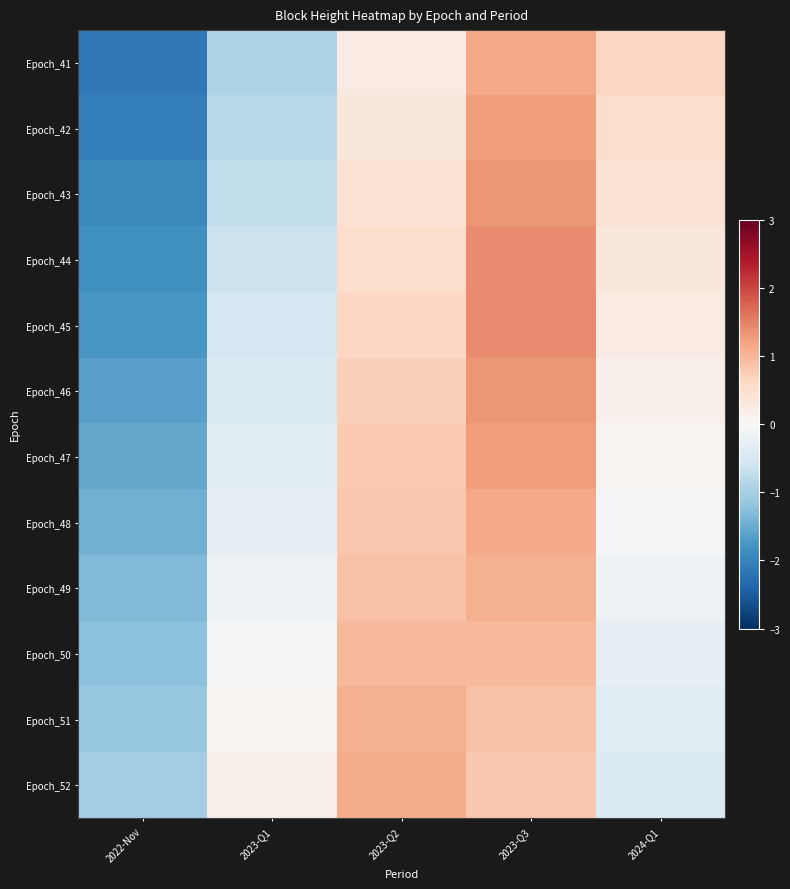

Reading right to left, extract all data points from this chart.

Epoch_41: 2024-Q1=0.6	2023-Q3=1.1	2023-Q2=0.2	2023-Q1=-0.9	2022-Nov=-2.1
Epoch_42: 2024-Q1=0.5	2023-Q3=1.2	2023-Q2=0.3	2023-Q1=-0.8	2022-Nov=-2.0
Epoch_43: 2024-Q1=0.4	2023-Q3=1.3	2023-Q2=0.4	2023-Q1=-0.7	2022-Nov=-1.9
Epoch_44: 2024-Q1=0.3	2023-Q3=1.4	2023-Q2=0.5	2023-Q1=-0.6	2022-Nov=-1.8
Epoch_45: 2024-Q1=0.2	2023-Q3=1.4	2023-Q2=0.6	2023-Q1=-0.5	2022-Nov=-1.7
Epoch_46: 2024-Q1=0.2	2023-Q3=1.3	2023-Q2=0.7	2023-Q1=-0.4	2022-Nov=-1.6
Epoch_47: 2024-Q1=0.1	2023-Q3=1.2	2023-Q2=0.8	2023-Q1=-0.3	2022-Nov=-1.5
Epoch_48: 2024-Q1=-0.0	2023-Q3=1.1	2023-Q2=0.8	2023-Q1=-0.2	2022-Nov=-1.4
Epoch_49: 2024-Q1=-0.1	2023-Q3=1.1	2023-Q2=0.9	2023-Q1=-0.1	2022-Nov=-1.3
Epoch_50: 2024-Q1=-0.2	2023-Q3=1.0	2023-Q2=1.0	2023-Q1=-0.0	2022-Nov=-1.2
Epoch_51: 2024-Q1=-0.3	2023-Q3=0.9	2023-Q2=1.1	2023-Q1=0.1	2022-Nov=-1.1
Epoch_52: 2024-Q1=-0.4	2023-Q3=0.8	2023-Q2=1.1	2023-Q1=0.2	2022-Nov=-1.0